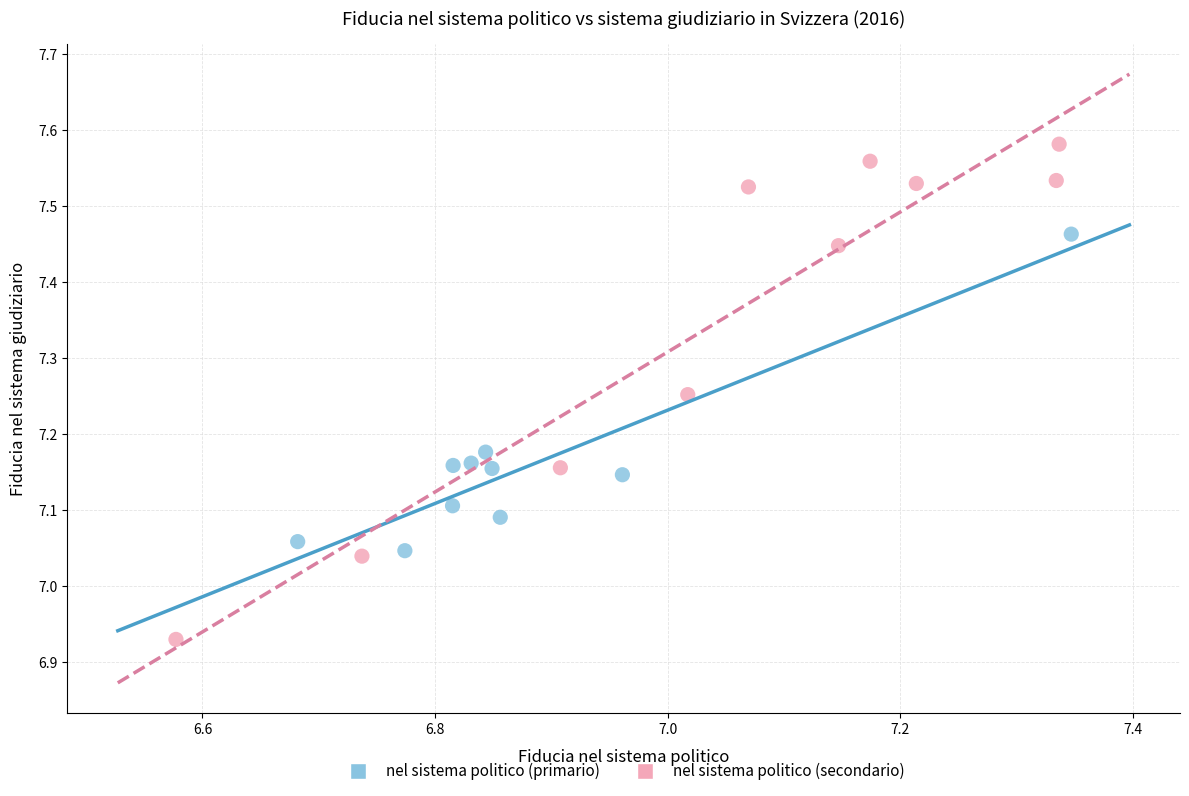

Which series has the widest spread of Y values?

nel sistema politico (secondario)